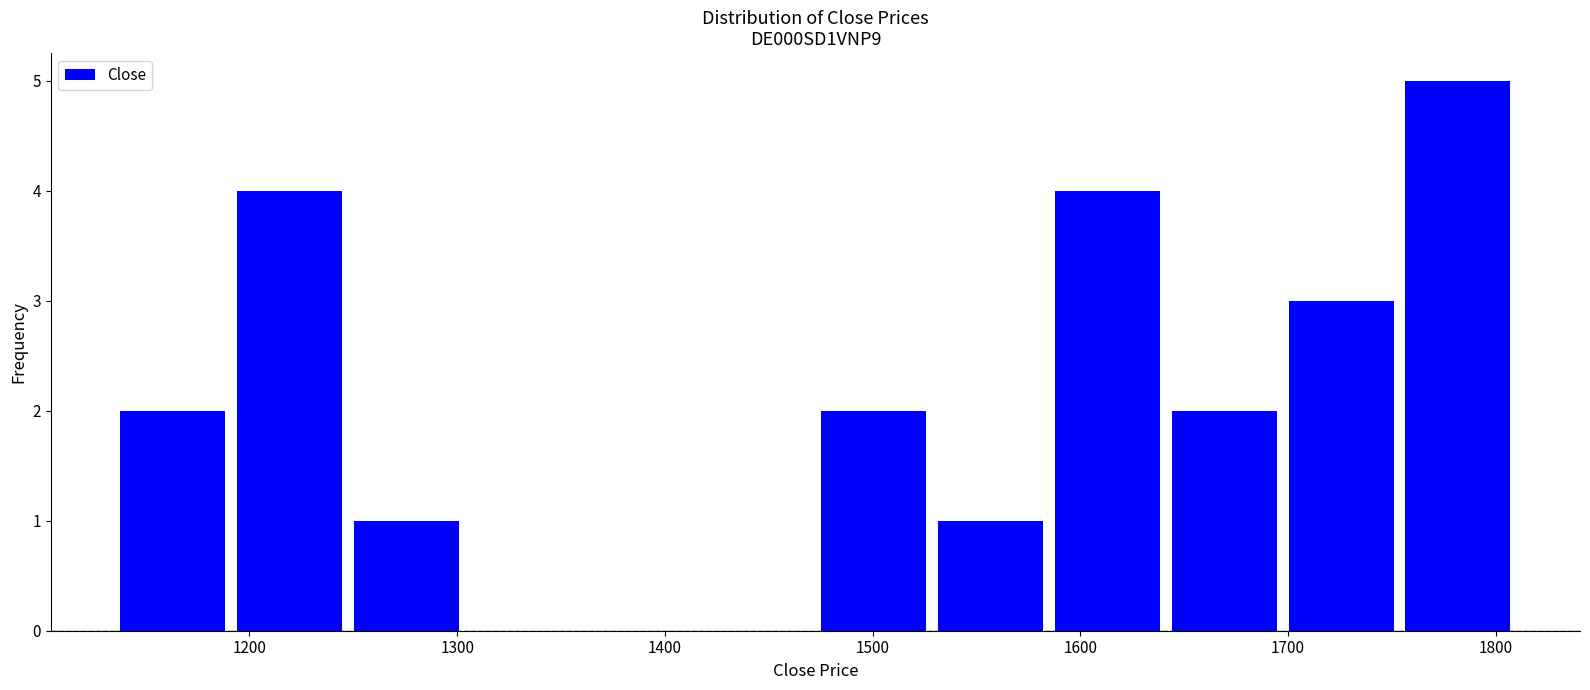

How tall is the bar that spans 1140 to 1190 on the x-axis? Neither the bar edges nor the heights are printed on the chart, so give them approximately, as read against the axes.

2